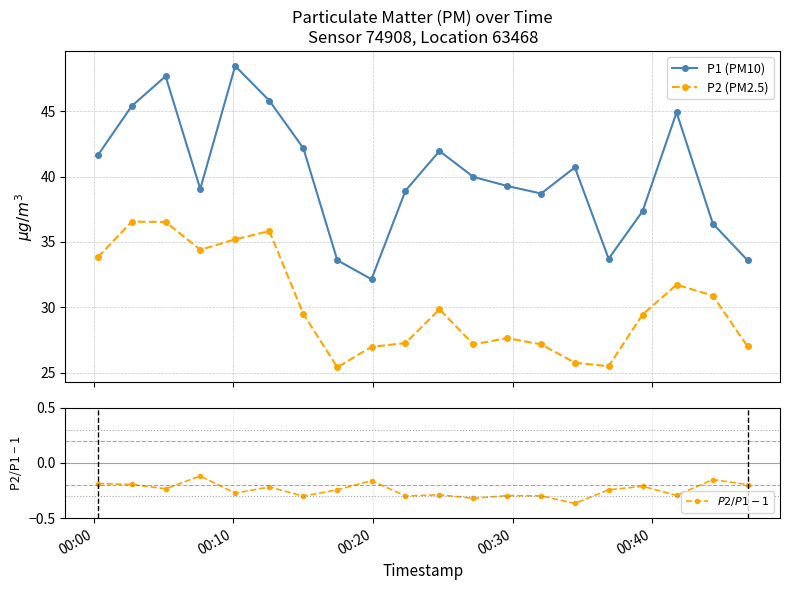

What are all the series names shown in the legend?

P1 (PM10), P2 (PM2.5), $P2/P1 - 1$